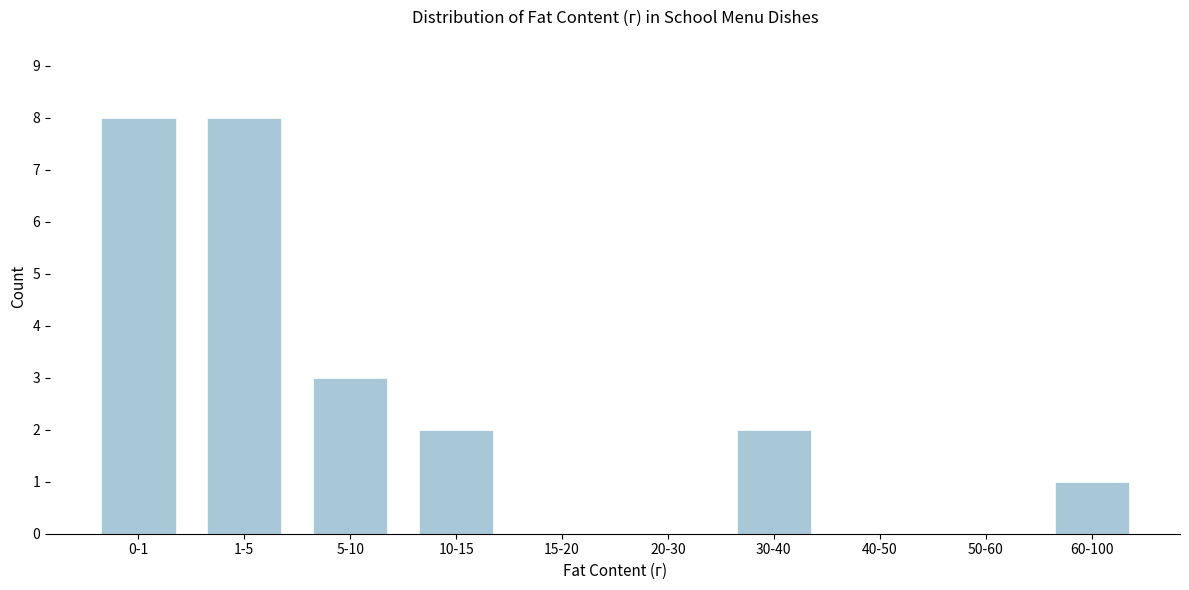

Reading left to right, what are all the values shown in this chart?

0-1=8	1-5=8	5-10=3	10-15=2	15-20=0	20-30=0	30-40=2	40-50=0	50-60=0	60-100=1